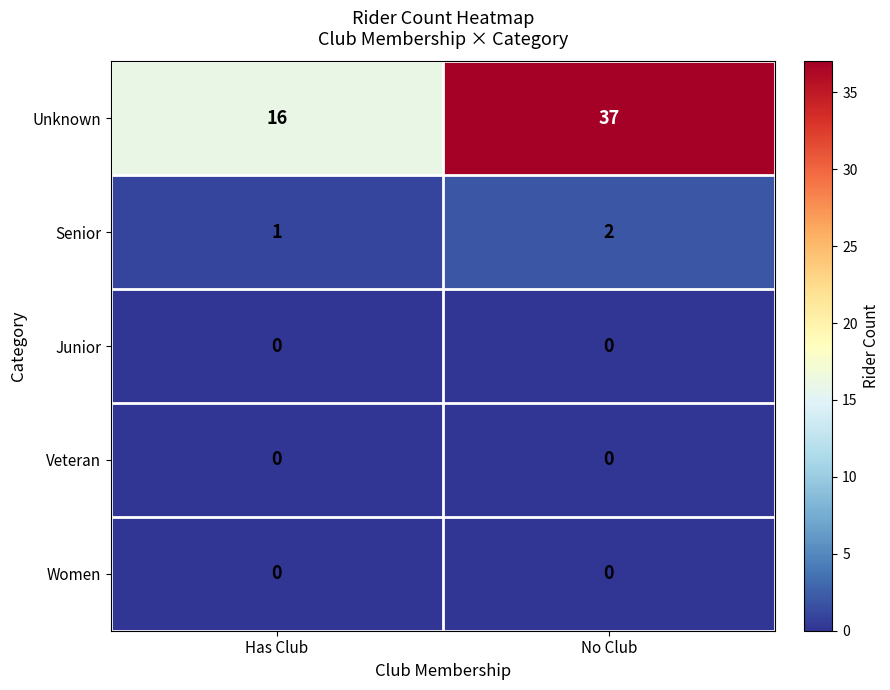

How many series are shown in this chart?

5